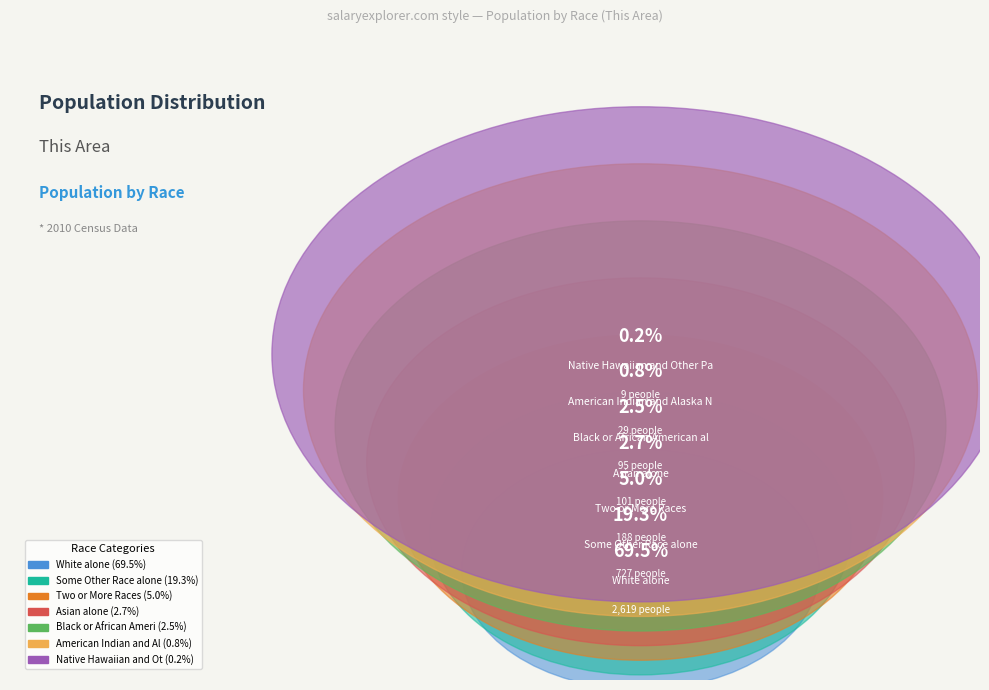

Is there any slice that represents more than half of the pie?

Yes